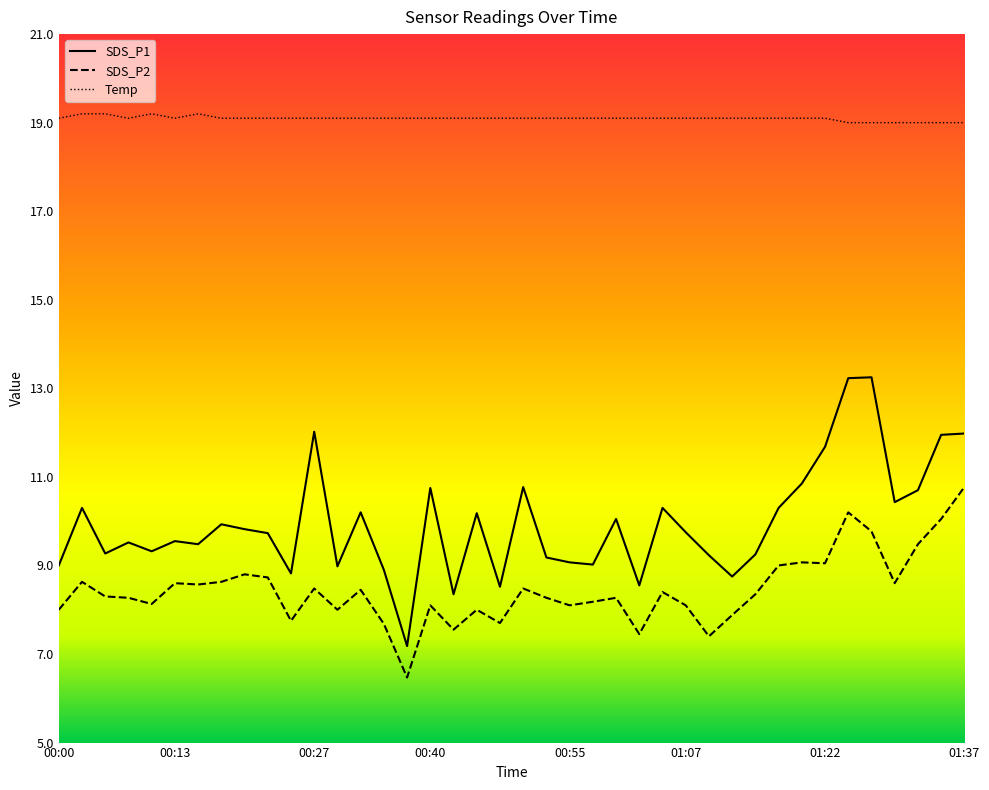

At which label is SDS_P2 closest to 8?

00:00